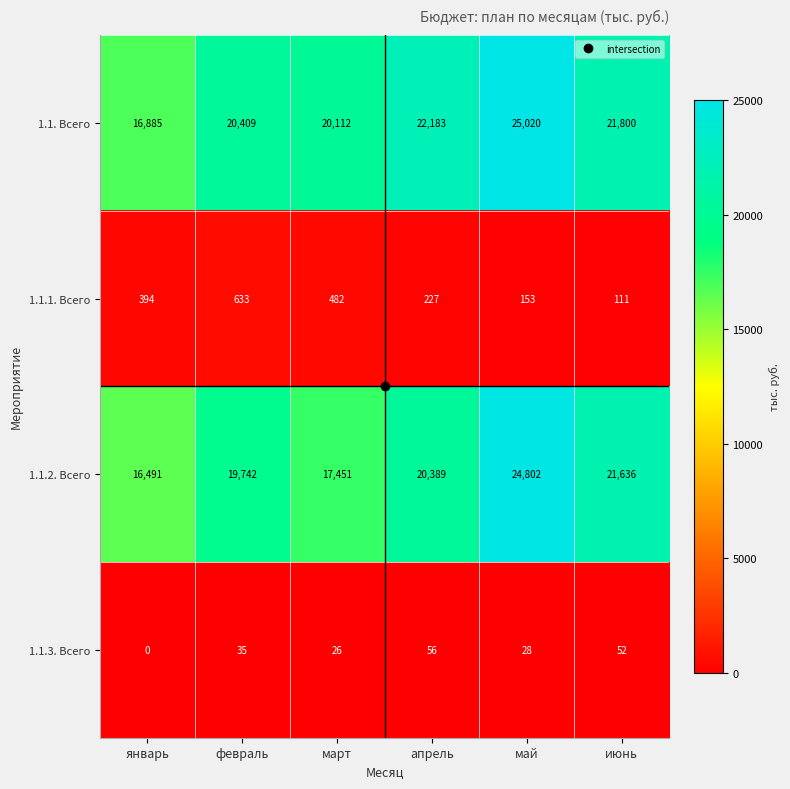

What is the average value of the 1.1.1. Всего series?

333